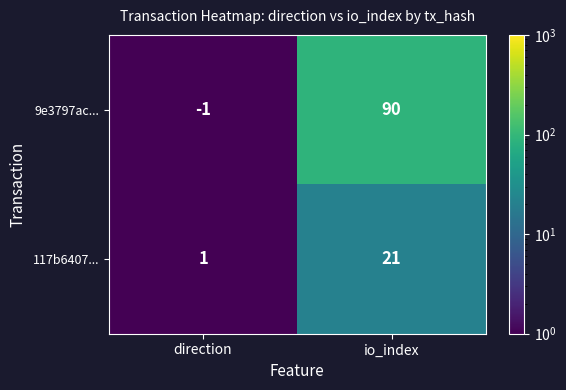

At which label is 9e3797ac... closest to 44?

direction